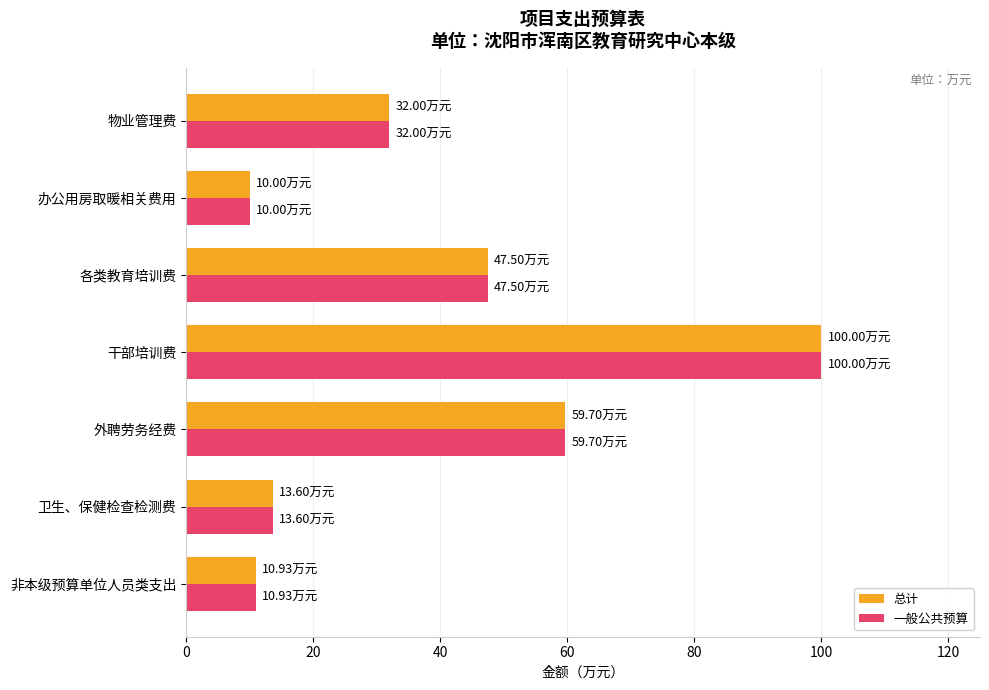

At which category is the sum across all series the highest?

干部培训费